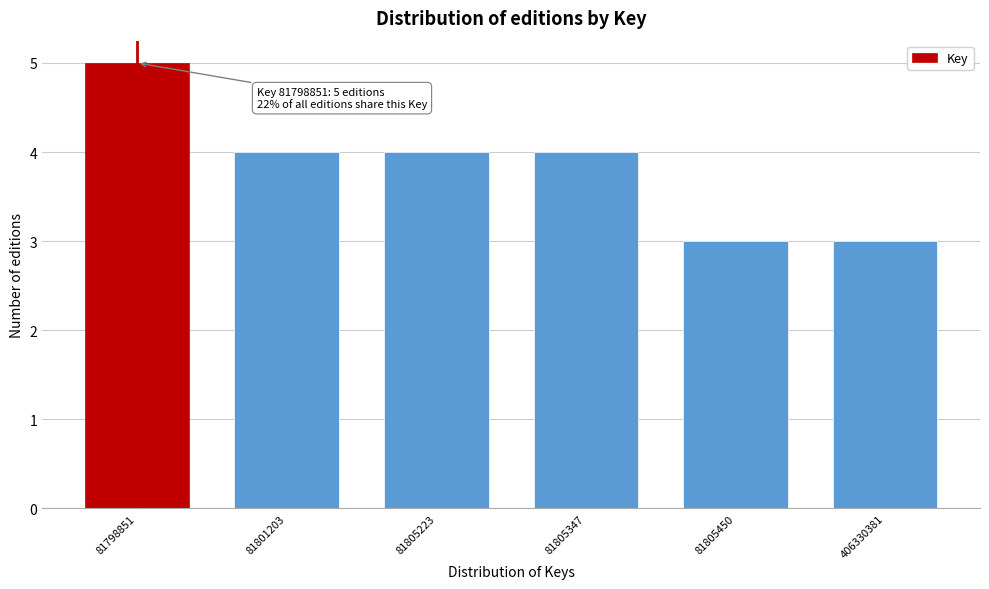

Reading left to right, what are all the values shown in this chart?

5	4	4	4	3	3